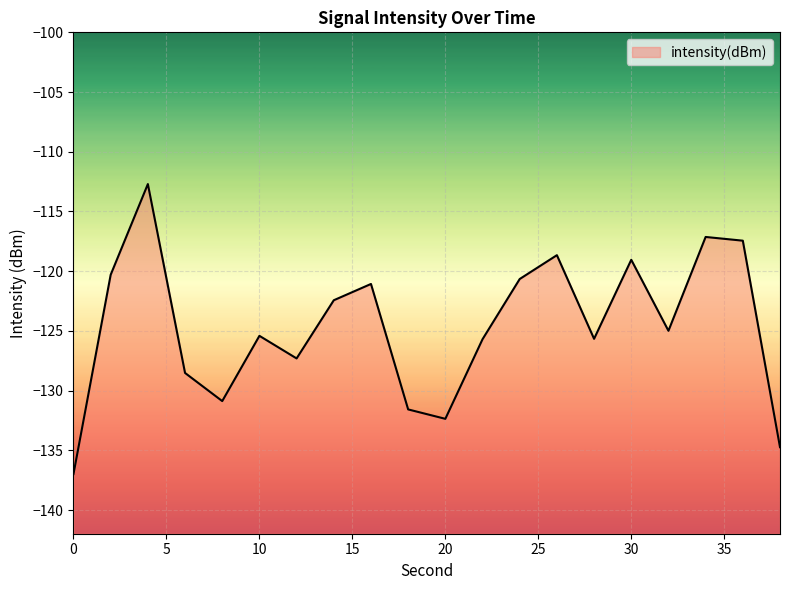

How many data points does each series have?

20